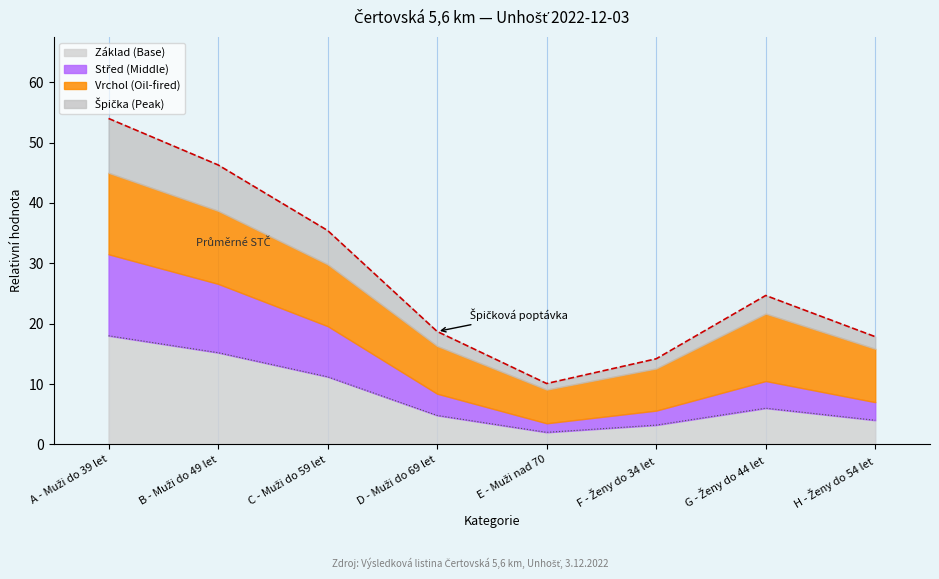

Rank the categories by value from lowest to highest.

E - Muži nad 70, F - Ženy do 34 let, H - Ženy do 54 let, D - Muži do 69 let, G - Ženy do 44 let, C - Muži do 59 let, B - Muži do 49 let, A - Muži do 39 let